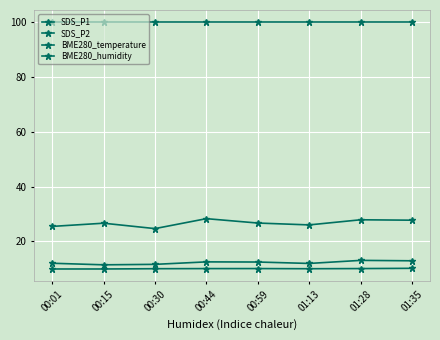

How many lines are shown in the chart?

4